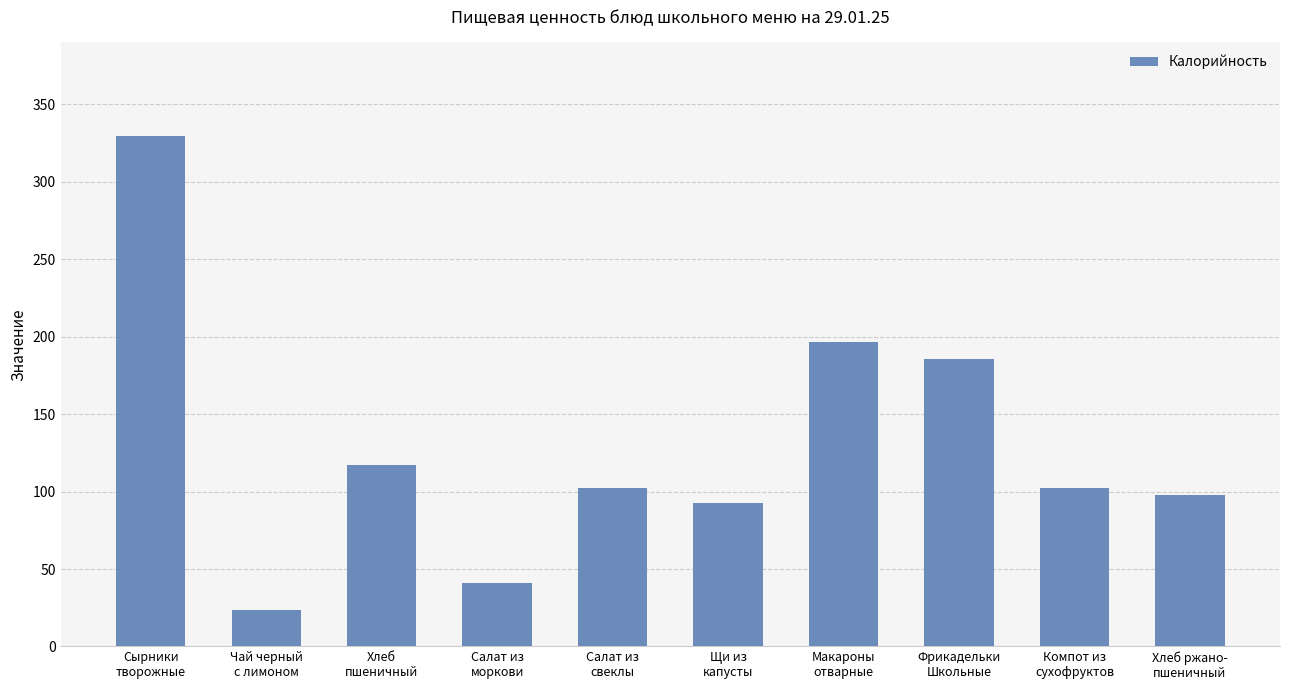

What is the difference between the maximum and minimum values?

306.2